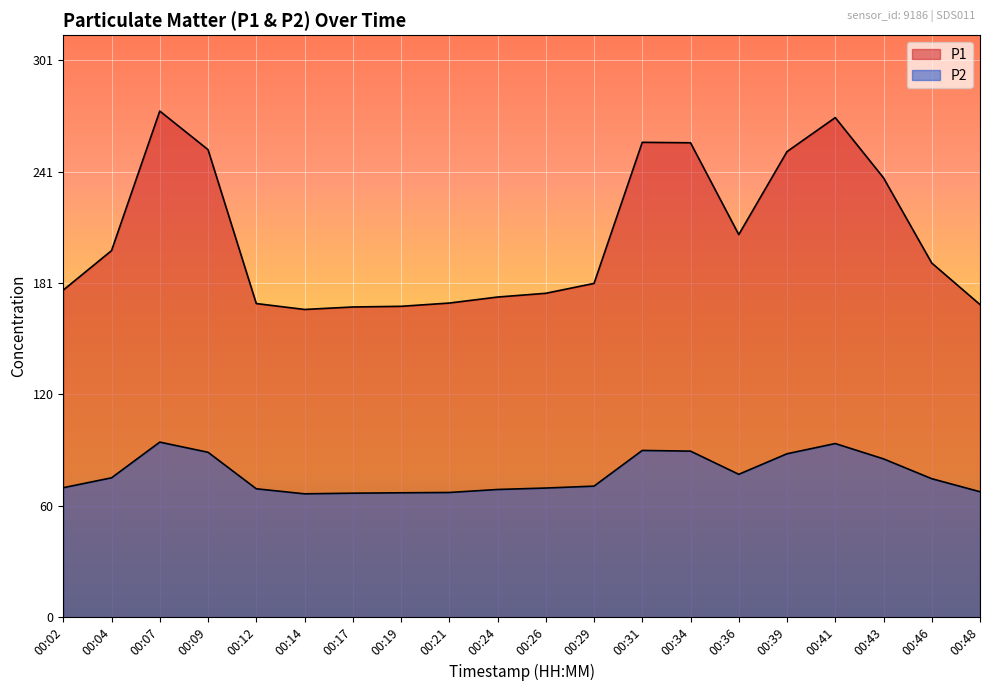

At which label is P1 closest to 220?

00:36